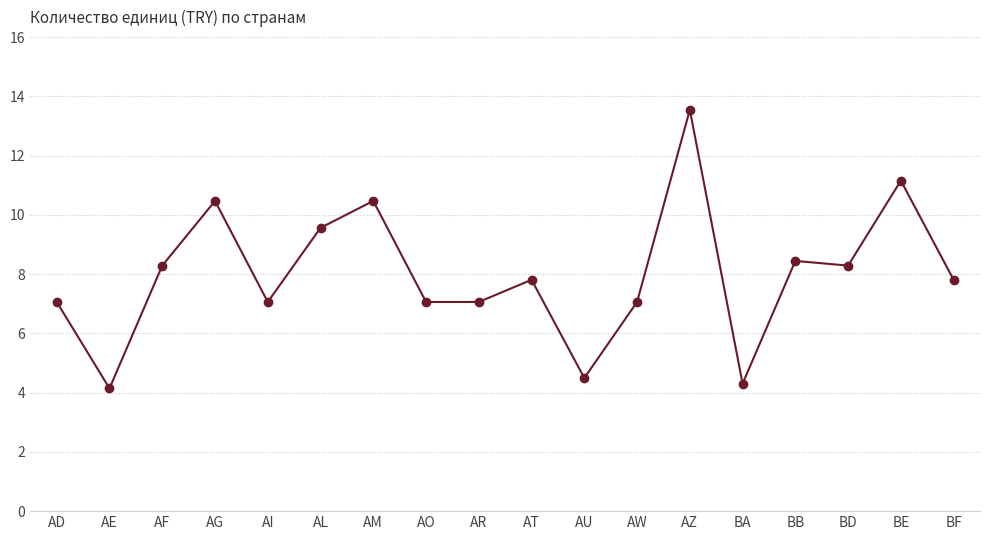

What is the ratio of the value at AE to the value at BD?

0.5